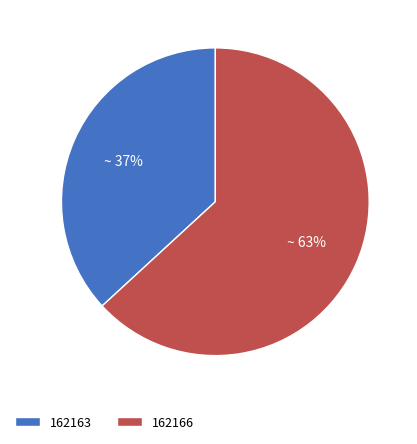

Approximately how many times larger is the value at 162163 compared to 162166?

0.6